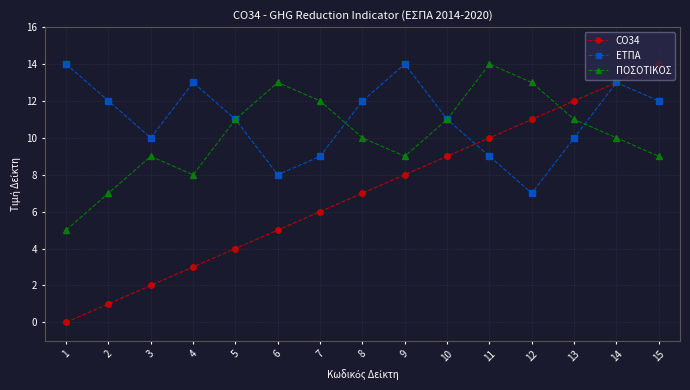

Is it true that ΕΤΠΑ equals 4 at 4?

False